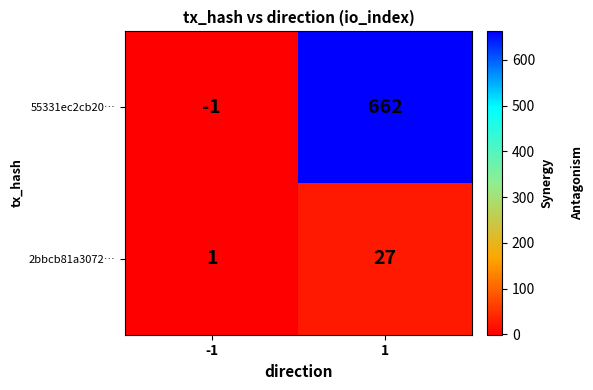

At how many categories does at least one series exceed 93?

1